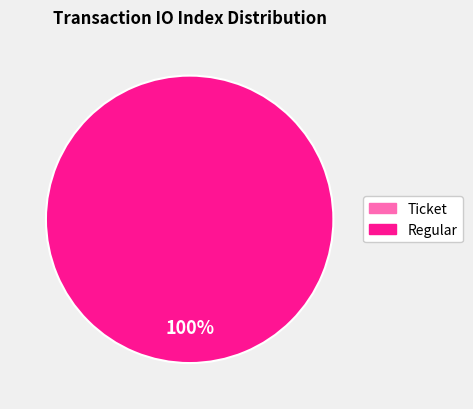

To the nearest percent, what percentage of the pie is Regular?

100%